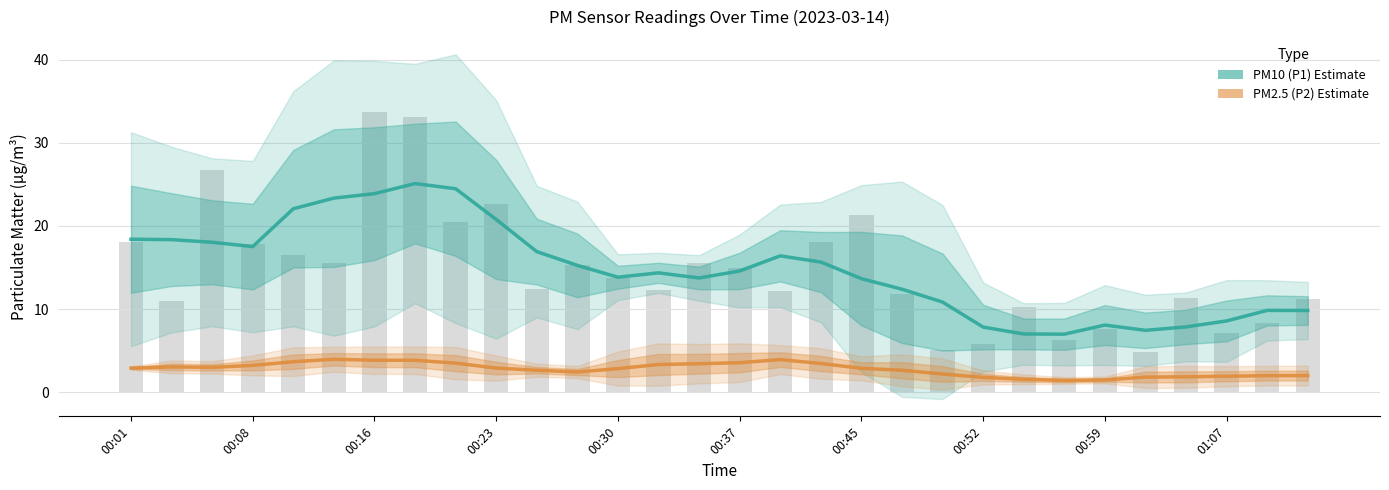

What is the spread (max minus min) of values at 00:16?

20.0